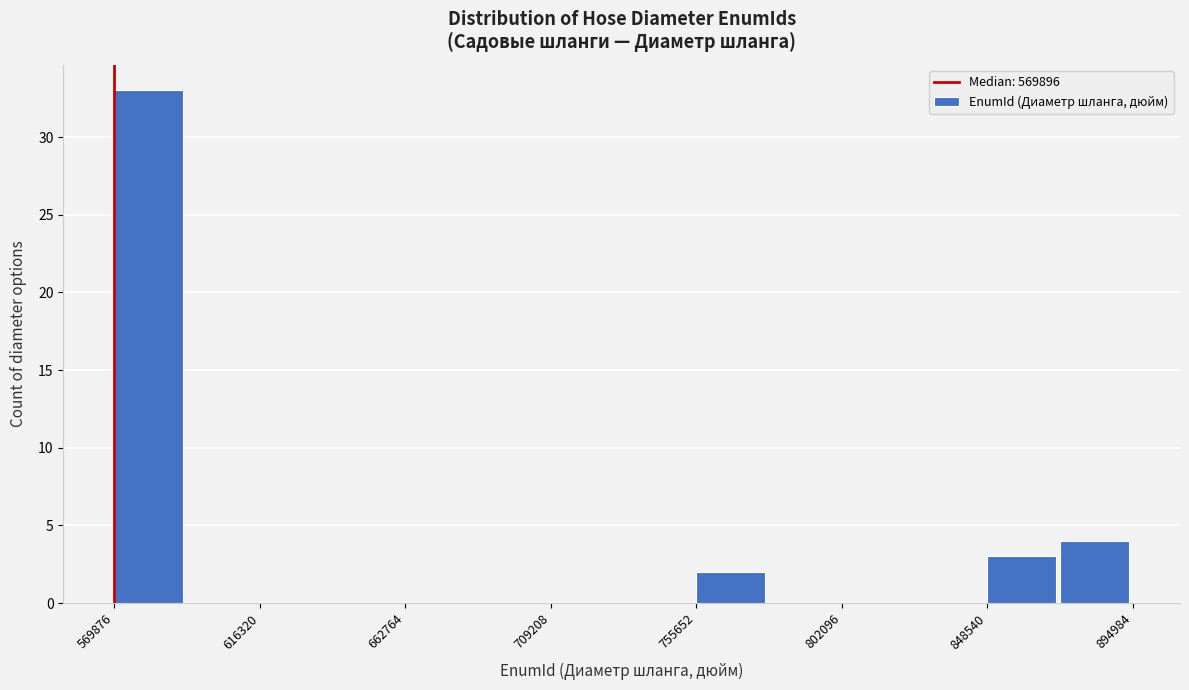

What is the height of the bar covering 570000 to 595000 on the x-axis? Neither the bar edges nor the heights are printed on the chart, so give them approximately, as read against the axes.

33